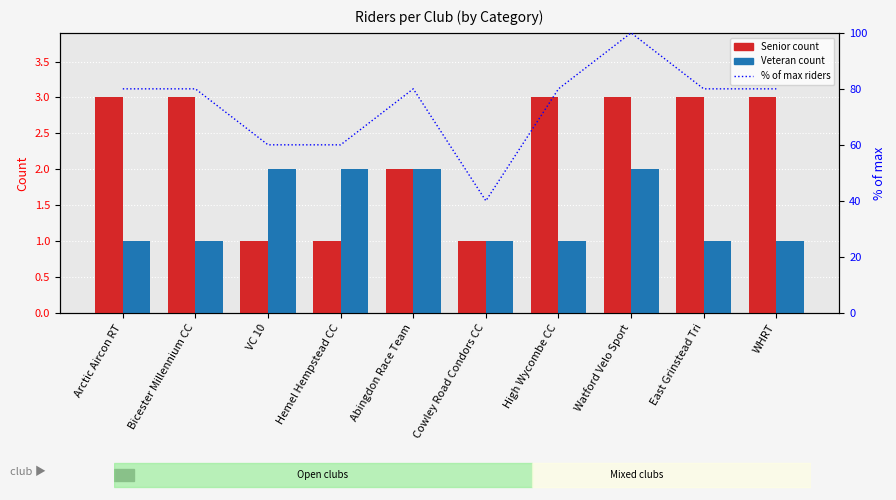

The % of max series shows 47 at Arctic Aircon RT. True or false?

False